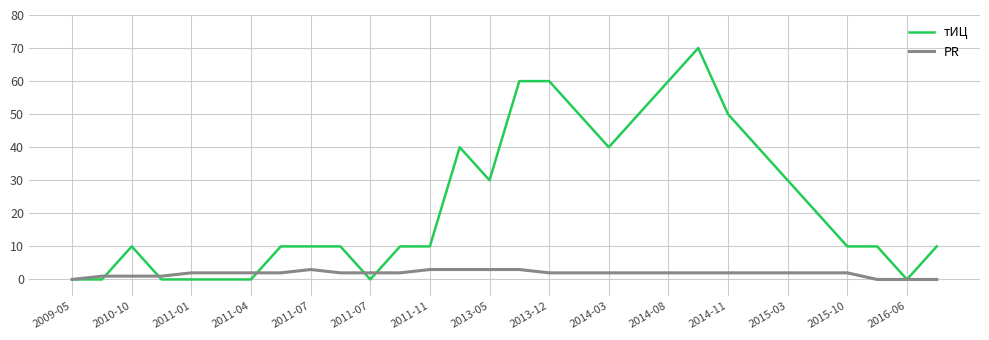

Which series has the widest spread of values?

тИЦ